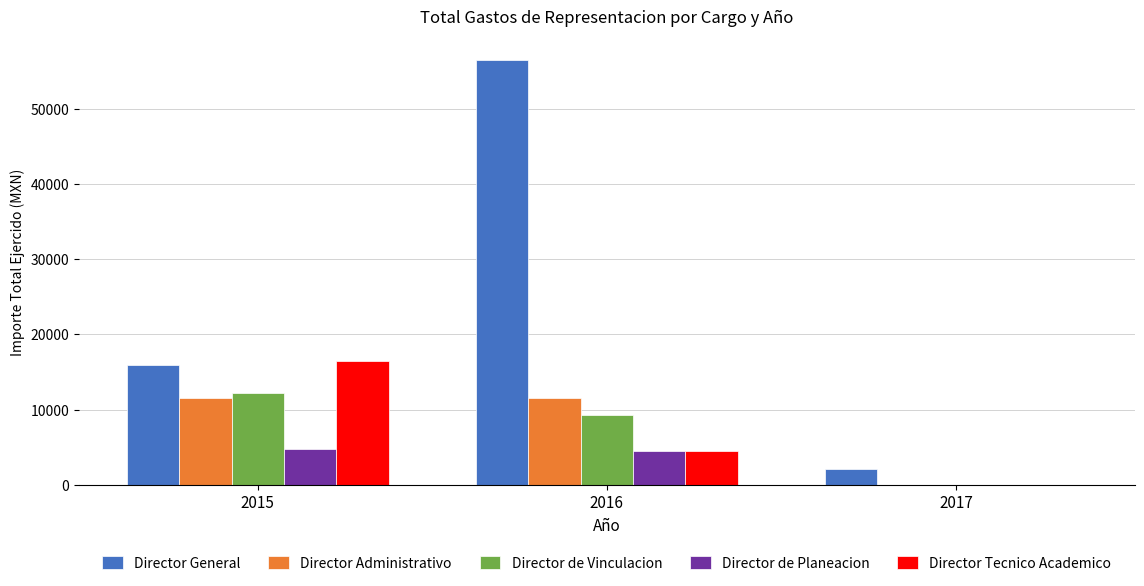

Is it true that Director de Planeacion equals 4500.0 at 2016?

True